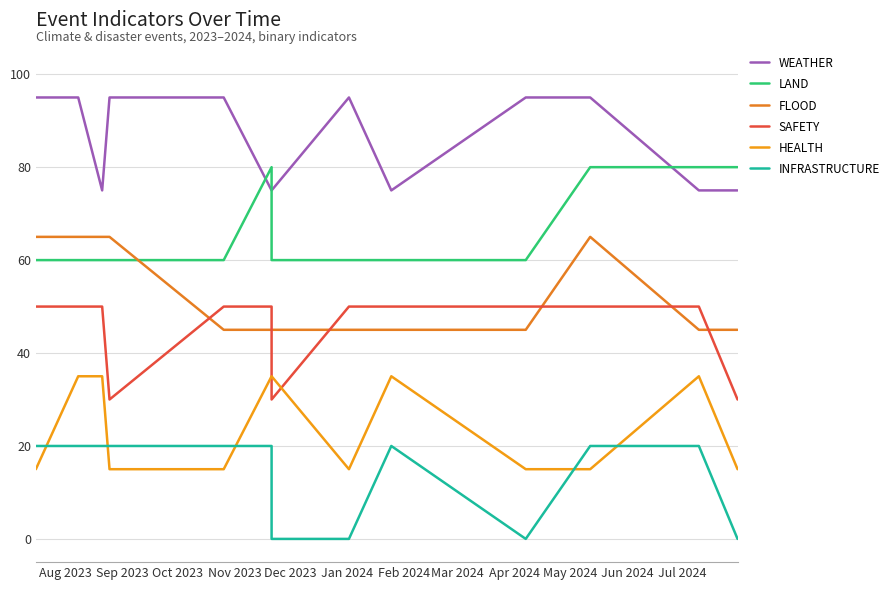

True or false: FLOOD and INFRASTRUCTURE cross at least once.

False